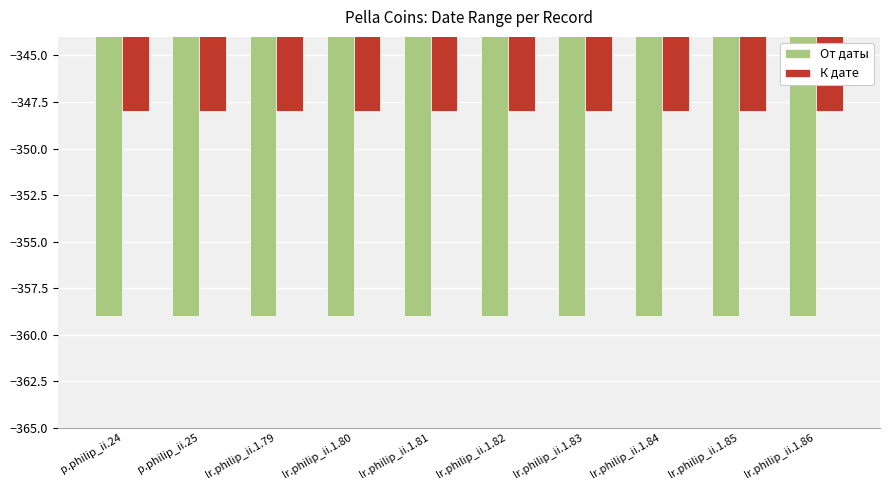

What is the label of the 4th bar from the left?

lr.philip_ii.1.80